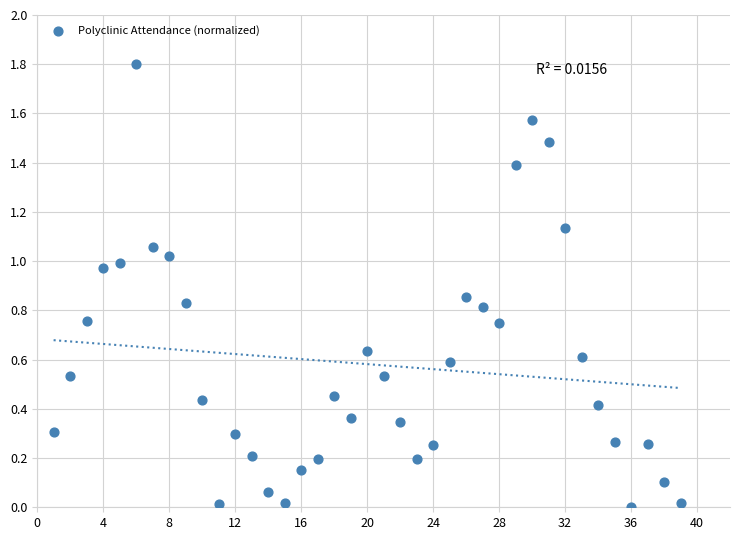

What is the range of Y values (max minus min)?

1.8